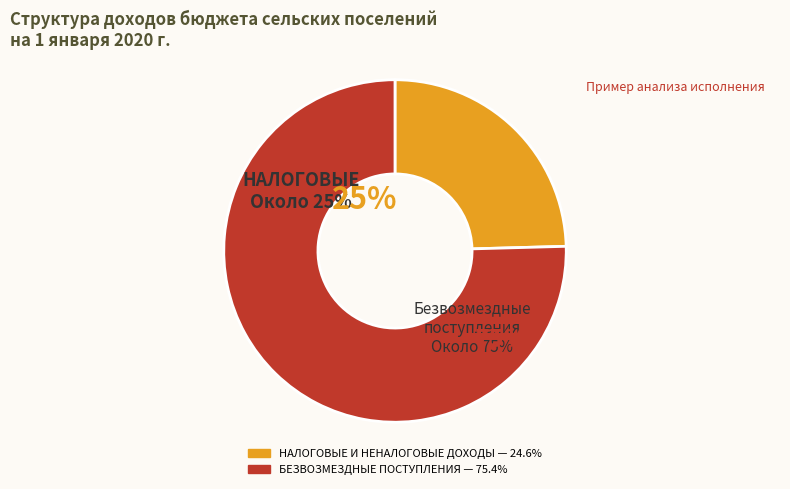

How much of the chart is everything except НАЛОГОВЫЕ И НЕНАЛОГОВЫЕ ДОХОДЫ?

75.4%